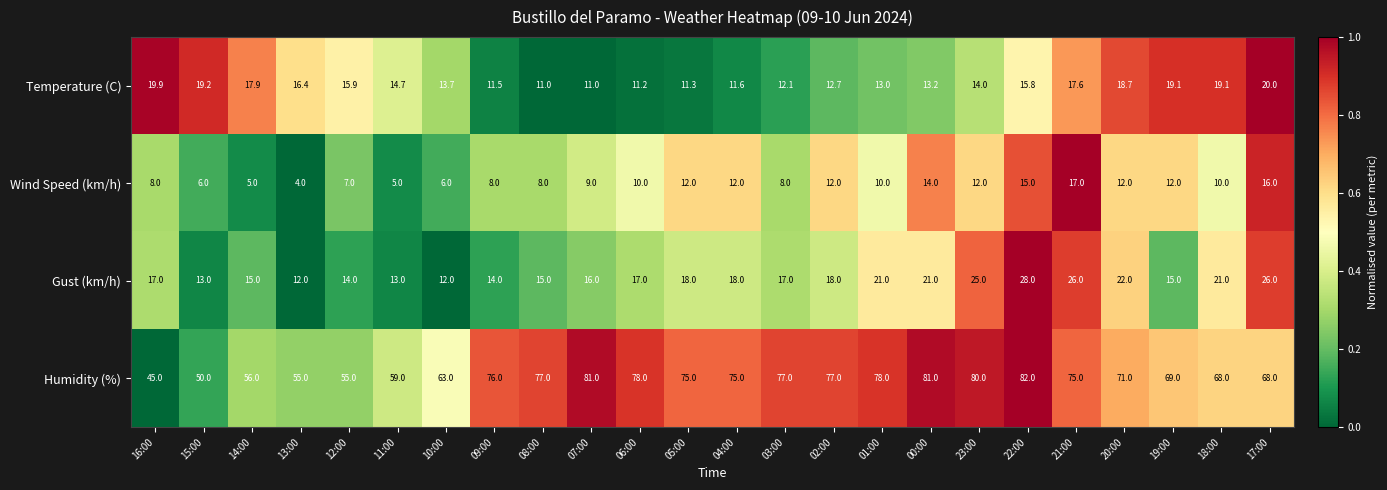

What value does the Wind Speed (km/h) series have at 09:00?

8.0